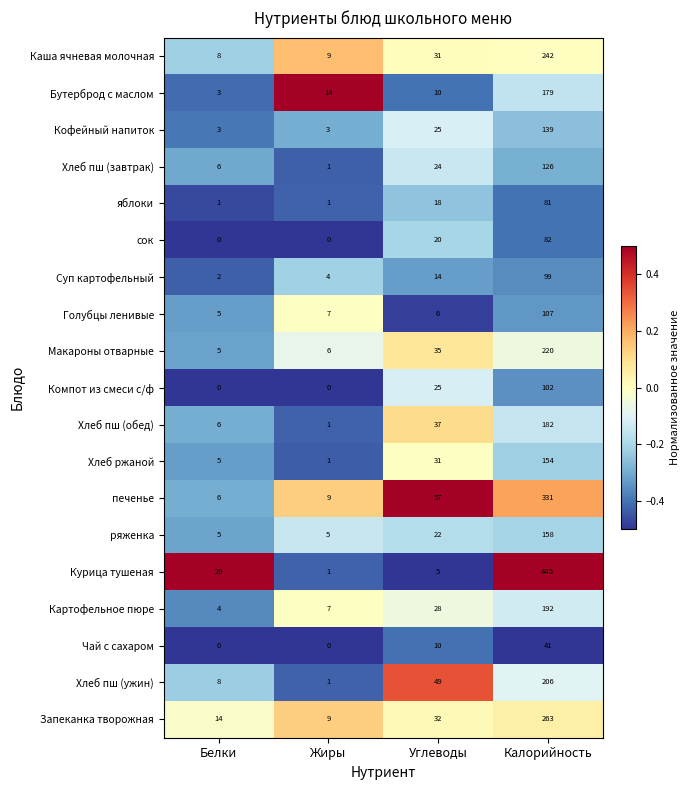

What is the spread (max minus min) of values at Жиры?

14